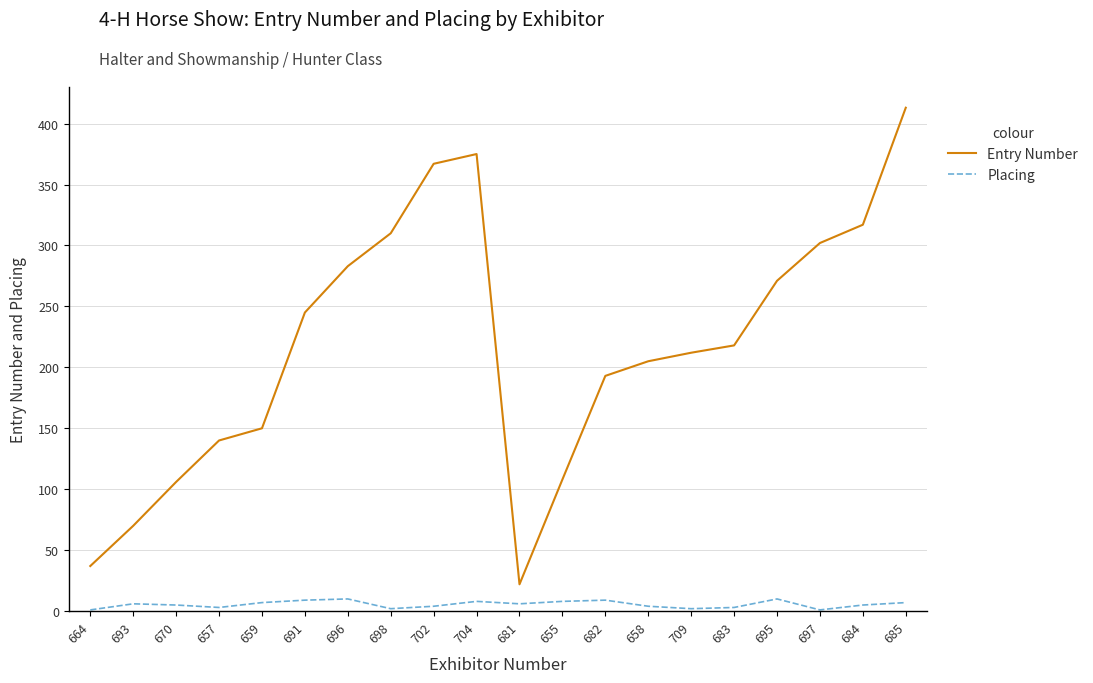

At which category is the sum across all series the highest?

685